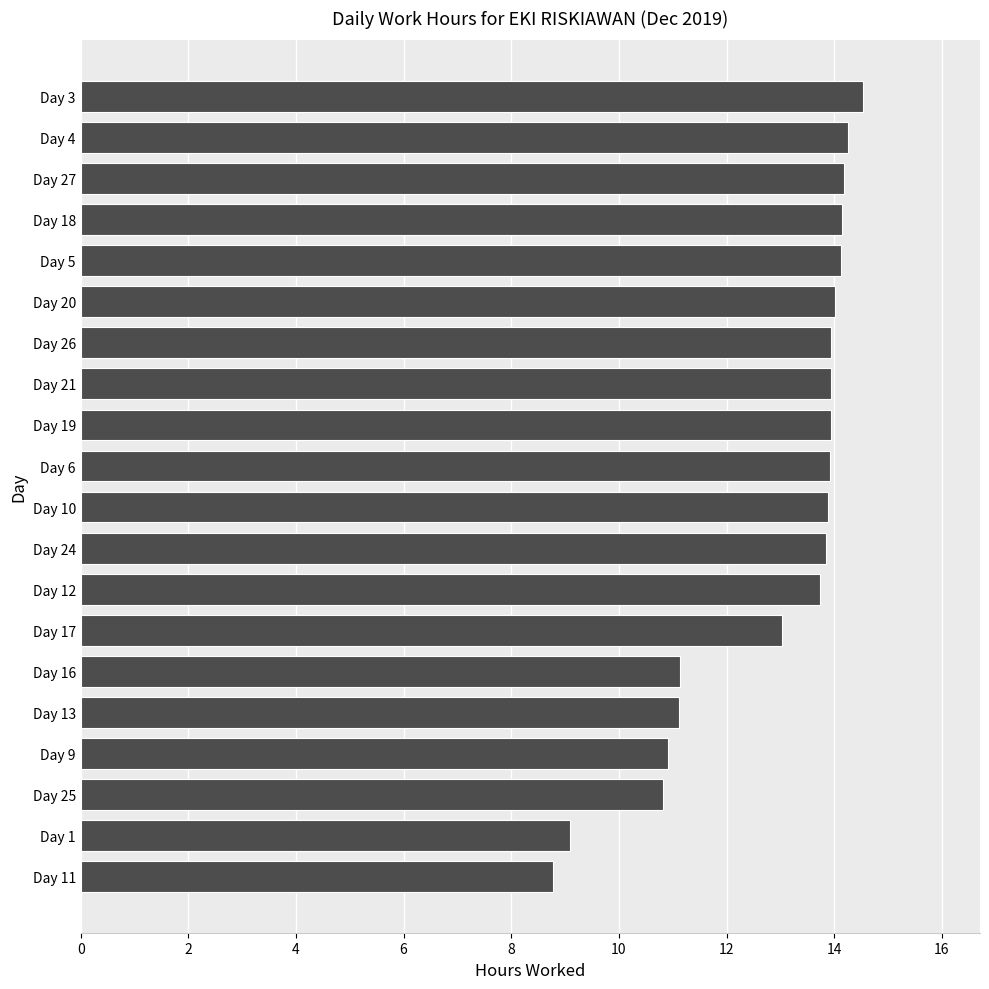

How many bars are there in total?

20